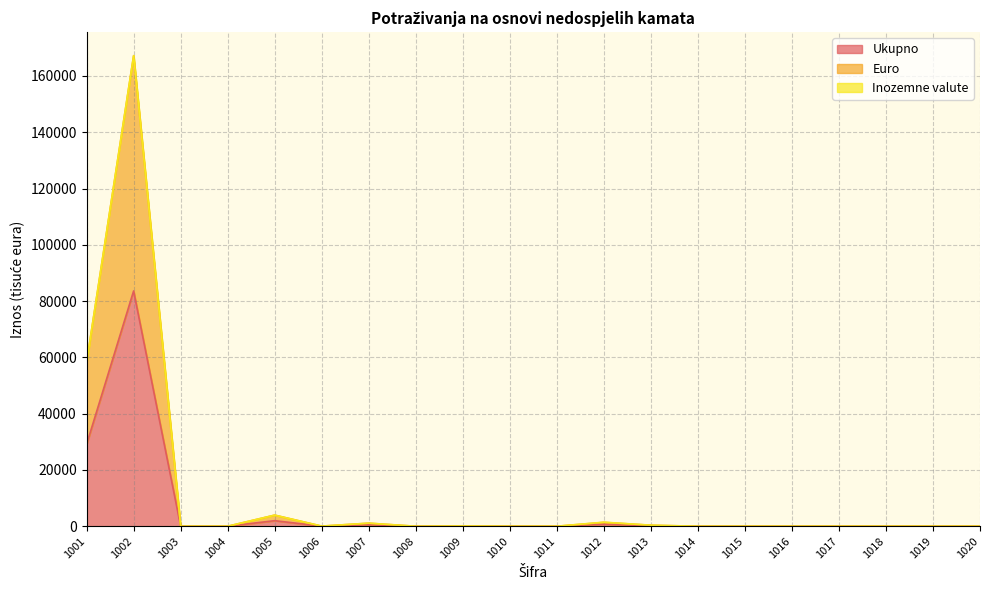

True or false: Euro and Ukupno intersect in this chart.

False